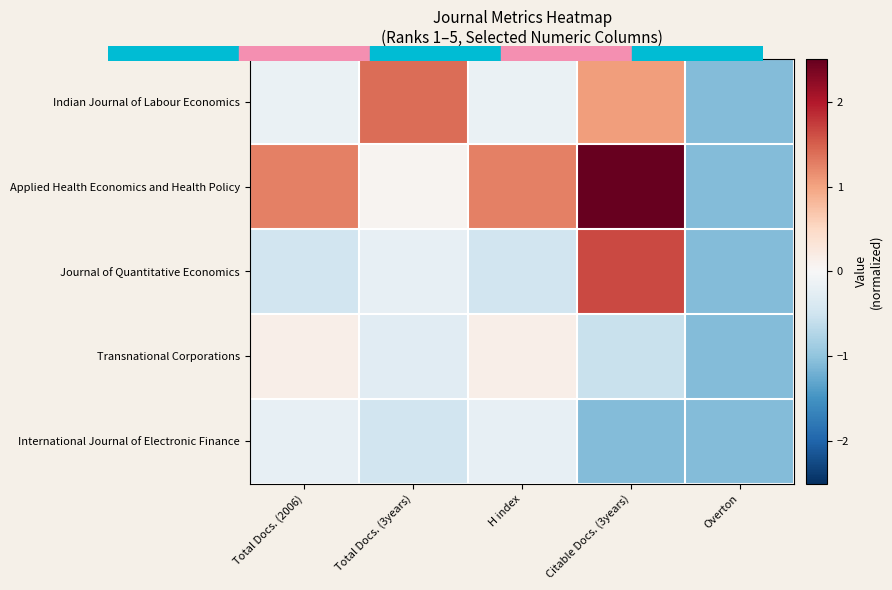

Reading left to right, list all the values displayed in this chart.

Indian Journal of Labour Economics: Total Docs. (2006)=-0.2	Total Docs. (3years)=1.4	H index=-0.2	Citable Docs. (3years)=1.0	Overton=-1.1
Applied Health Economics and Health Policy: Total Docs. (2006)=1.3	Total Docs. (3years)=0.1	H index=1.3	Citable Docs. (3years)=2.8	Overton=-1.1
Journal of Quantitative Economics: Total Docs. (2006)=-0.5	Total Docs. (3years)=-0.2	H index=-0.5	Citable Docs. (3years)=1.7	Overton=-1.1
Transnational Corporations: Total Docs. (2006)=0.2	Total Docs. (3years)=-0.3	H index=0.2	Citable Docs. (3years)=-0.6	Overton=-1.1
International Journal of Electronic Finance: Total Docs. (2006)=-0.2	Total Docs. (3years)=-0.5	H index=-0.2	Citable Docs. (3years)=-1.1	Overton=-1.1